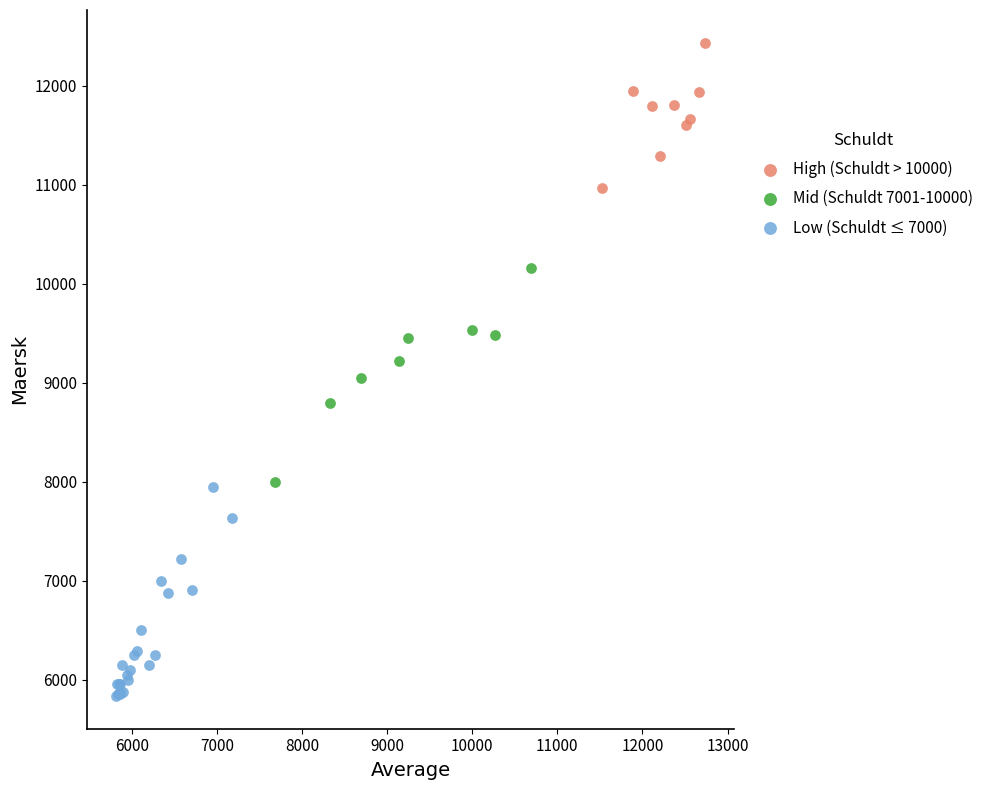

Which series contains the lowest Y value?

Low (Schuldt ≤ 7000)